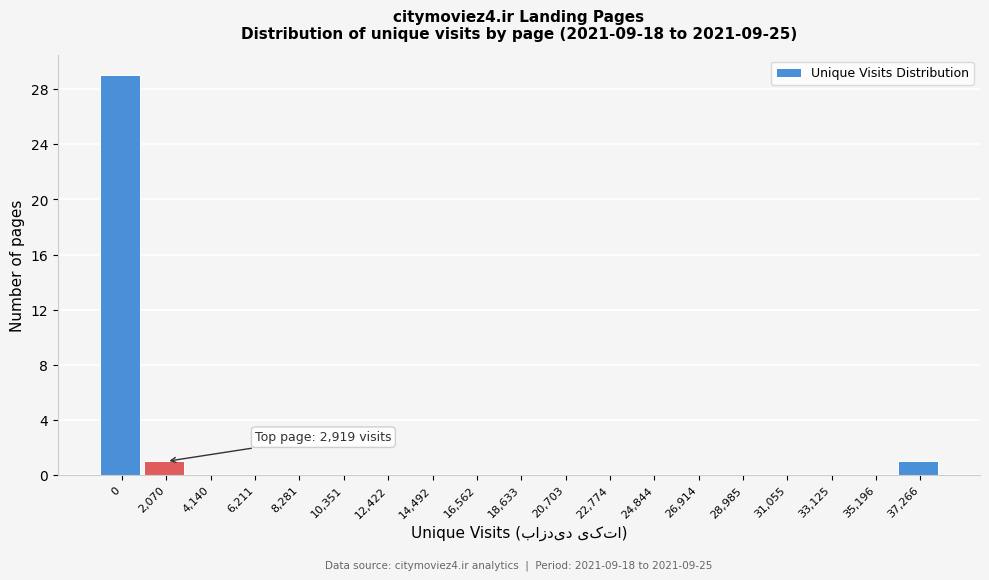

Reading left to right, transcribe all the data shown in this chart.

0=29	2,070=1	4,140=0	6,211=0	8,281=0	10,351=0	12,422=0	14,492=0	16,562=0	18,633=0	20,703=0	22,774=0	24,844=0	26,914=0	28,985=0	31,055=0	33,125=0	35,196=0	37,266=1